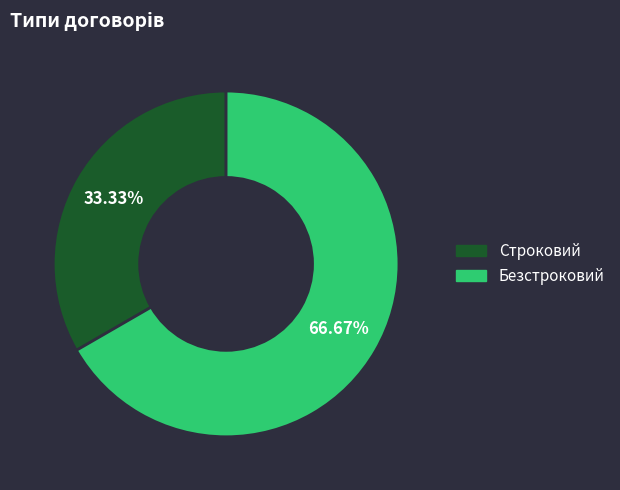

The Строковий slice represents 33% of the pie. True or false?

True